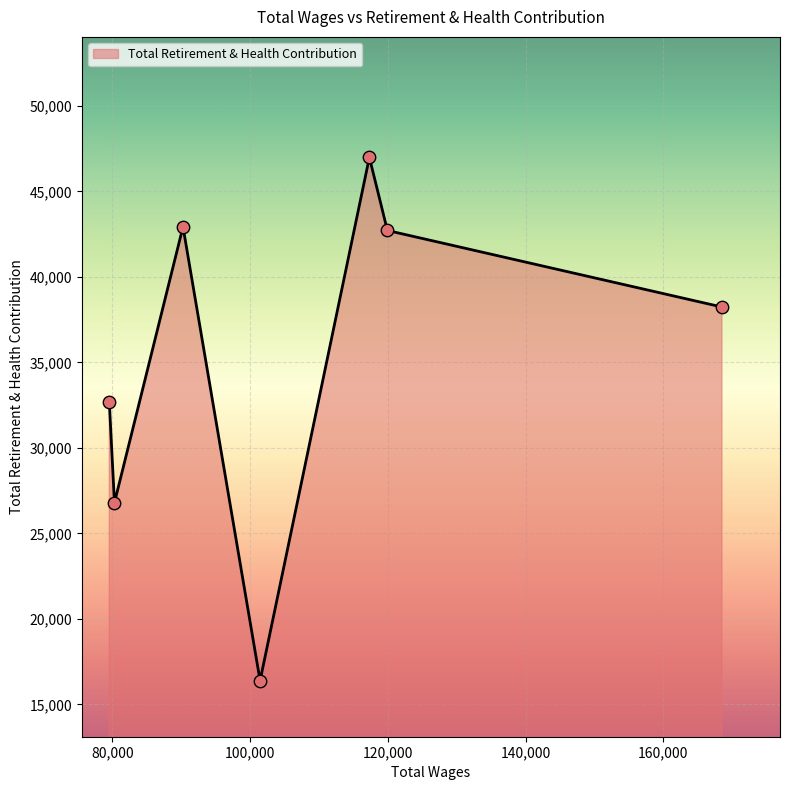

What is the average value?

35255